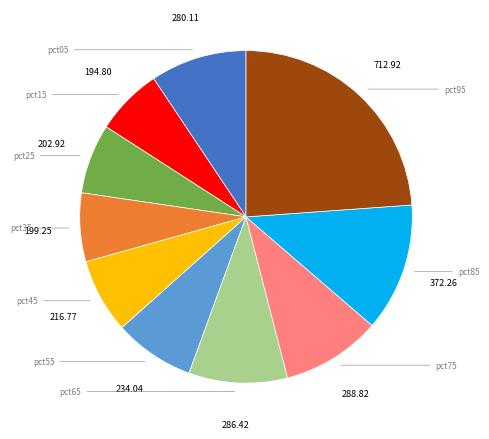

How many segments does this pie chart have?

10